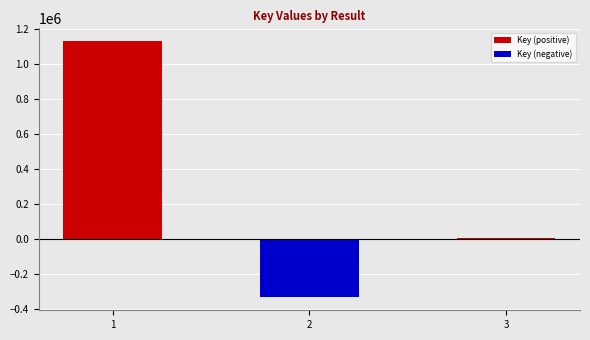

What is the average value?

268323